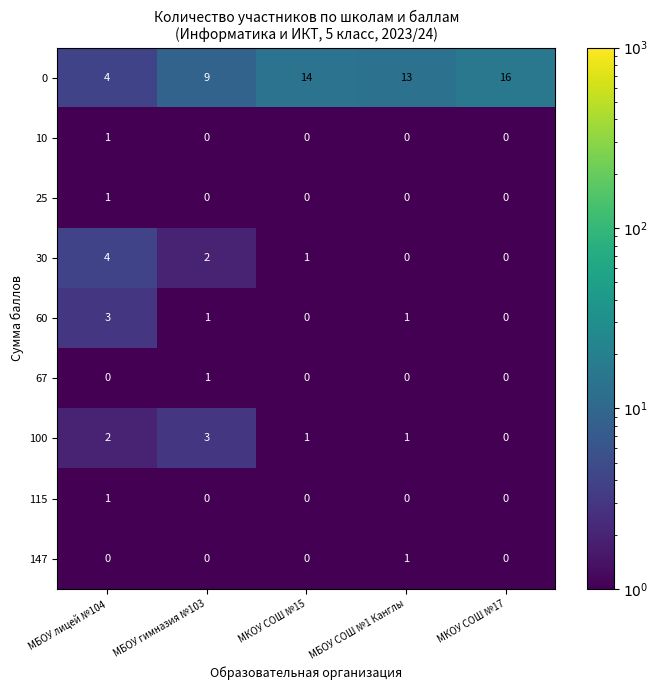

The value of 147 at МБОУ лицей №104 is -1. True or false?

False